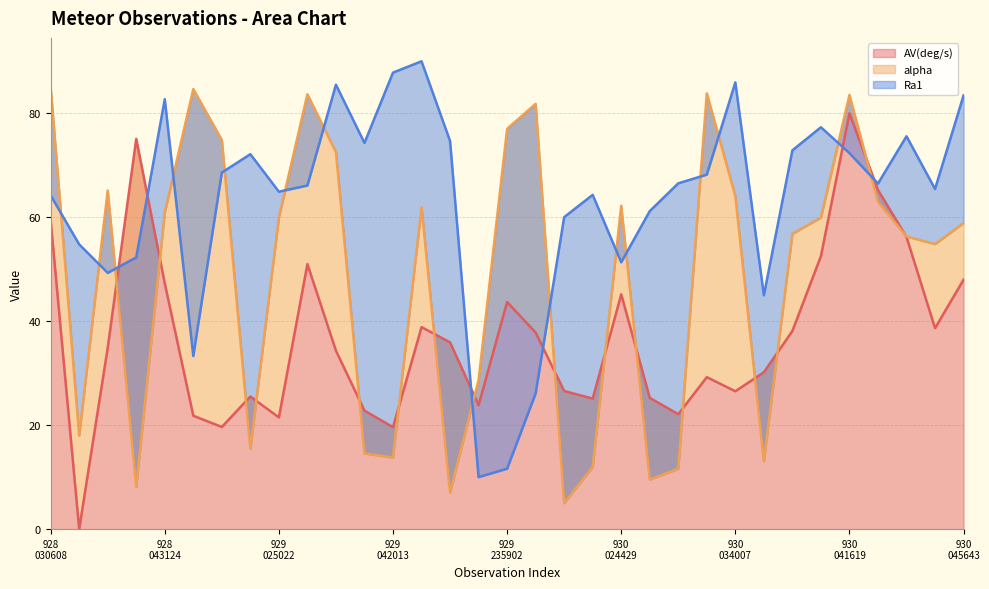

Which series ends up on top after the final intersection of alpha and AV(deg/s)?

alpha